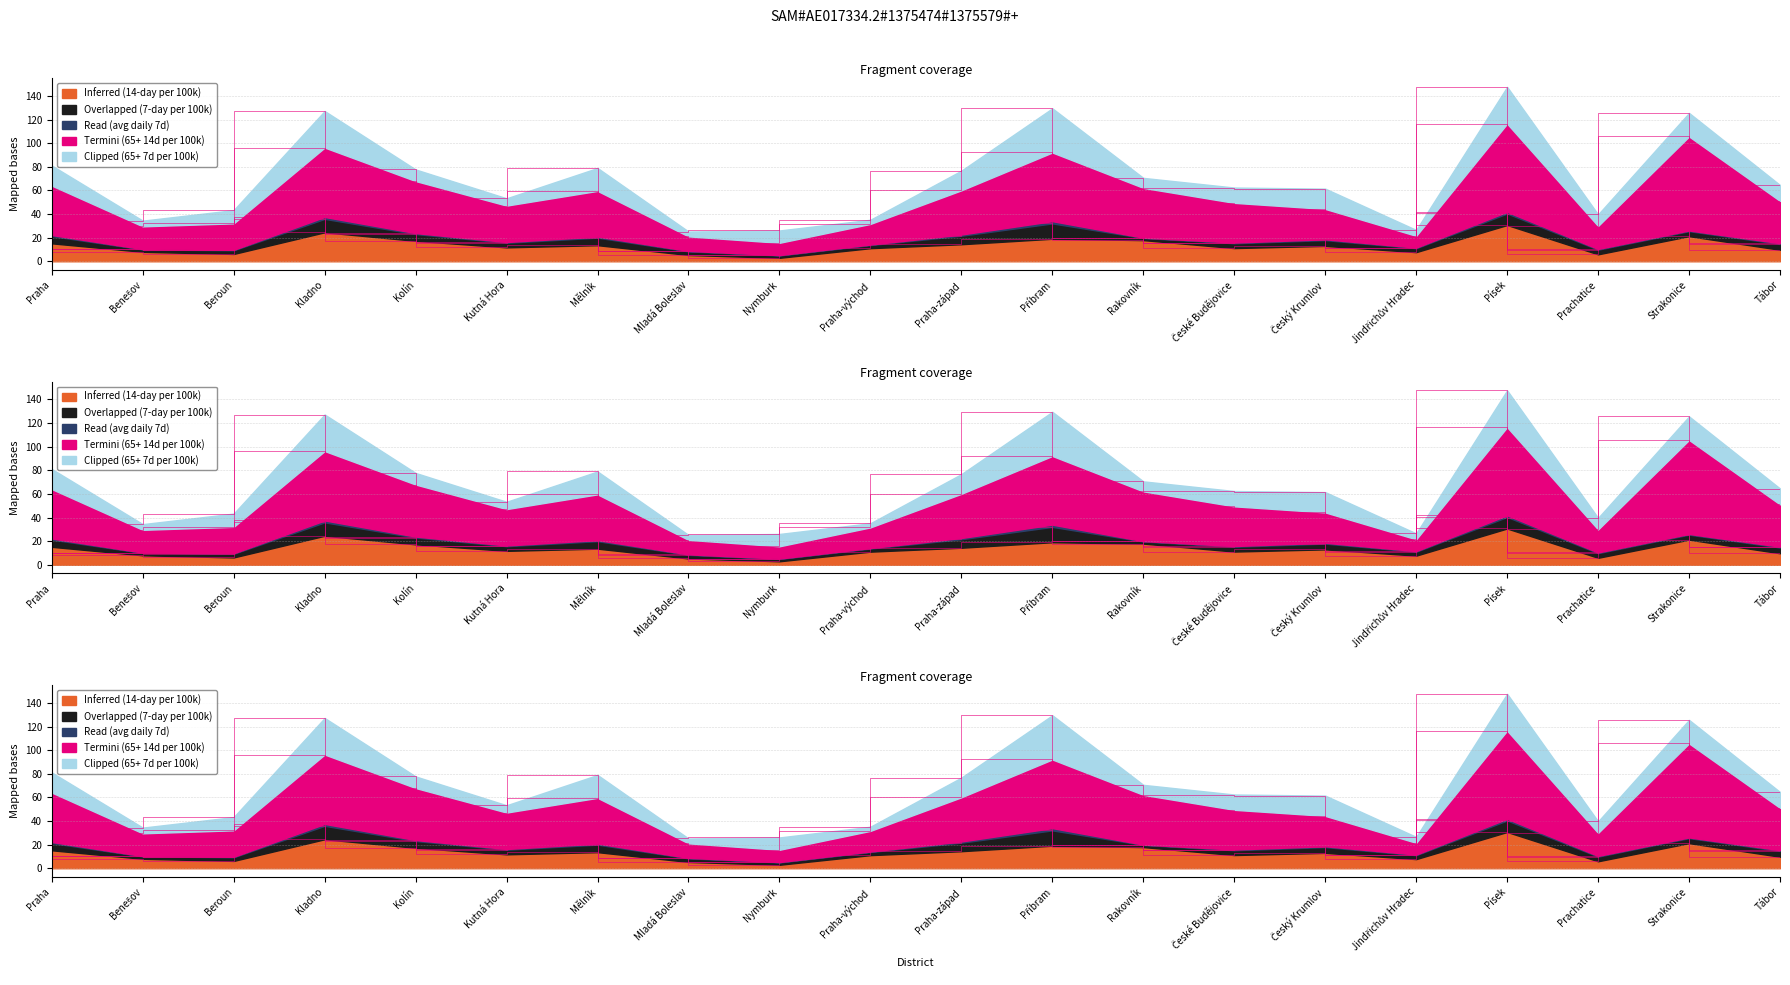

Reading left to right, transcribe all the data shown in this chart.

Inferred (14-day per 100k): 15.2	8.0	6.2	24.6	17.3	11.8	13.6	5.3	3.0	11.1	14.4	19.1	17.9	11.2	13.0	7.8	30.7	5.9	21.3	9.8
Overlapped (7-day per 100k): 6.1	2.0	3.1	11.4	5.8	3.9	6.4	3.1	2.0	2.6	7.2	13.0	1.8	4.1	4.9	3.3	9.8	3.9	4.3	4.9
Read (avg daily 7d): 0.9	0.3	0.4	1.6	0.8	0.6	0.9	0.4	0.3	0.4	1.0	1.9	0.3	0.6	0.7	0.5	1.4	0.6	0.6	0.7
Termini (65+ 14d per 100k): 41.9	19.3	22.4	58.8	44.1	30.9	38.8	12.3	10.4	17.5	37.5	58.2	42.2	33.7	25.7	10.0	74.7	19.5	79.6	35.8
Clipped (65+ 7d per 100k): 17.0	4.8	11.2	30.9	9.8	6.2	19.4	4.1	10.4	3.5	16.6	37.4	8.4	12.9	17.2	5.0	31.1	9.8	19.9	13.4